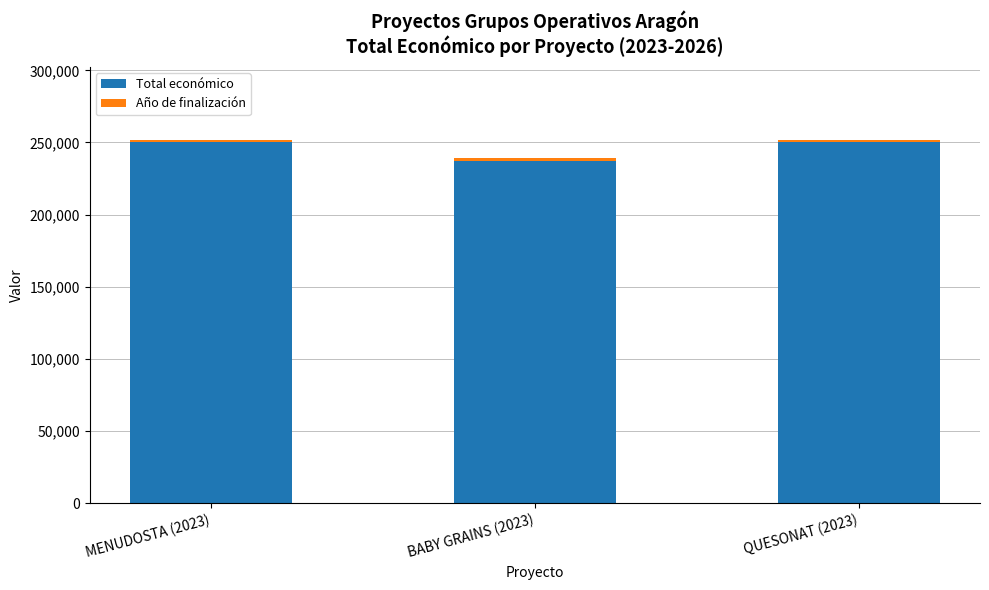

What is the maximum value for Total económico?

250000